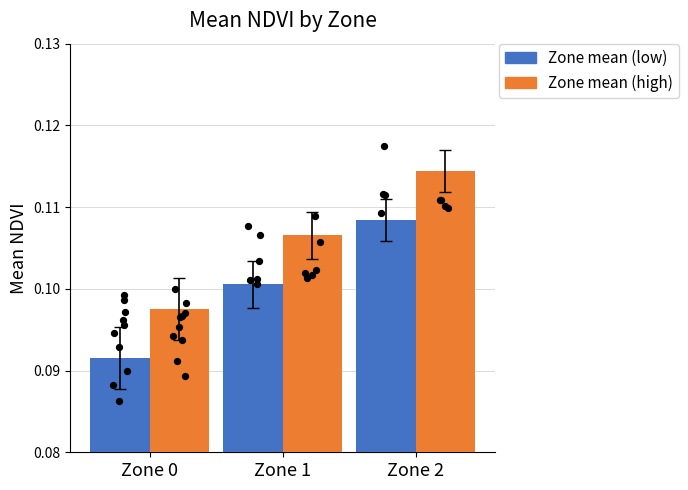

What are all the series names shown in the legend?

Zone mean (low), Zone mean (high)